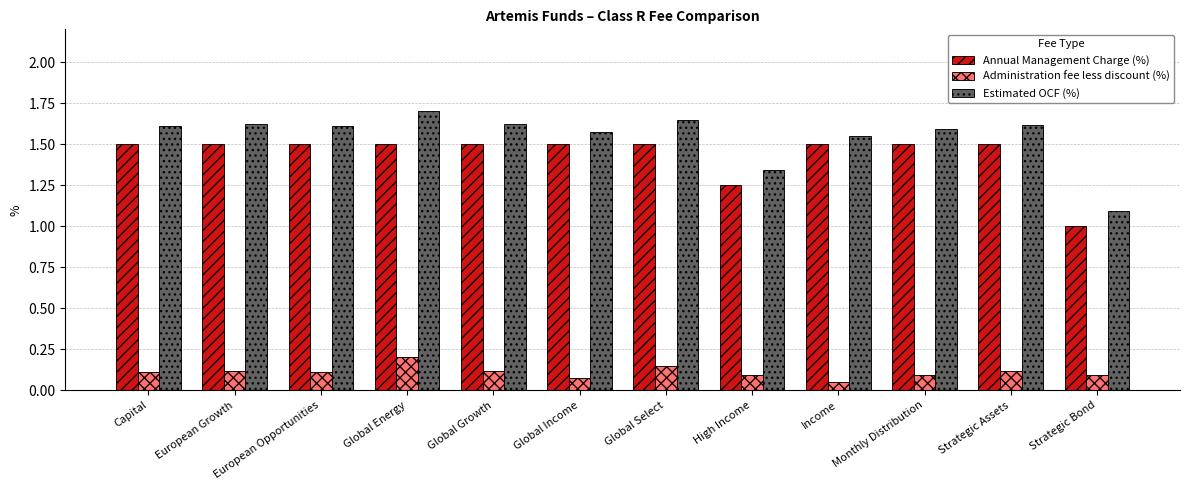

What is the highest value of the Estimated OCF (%) series?

1.7